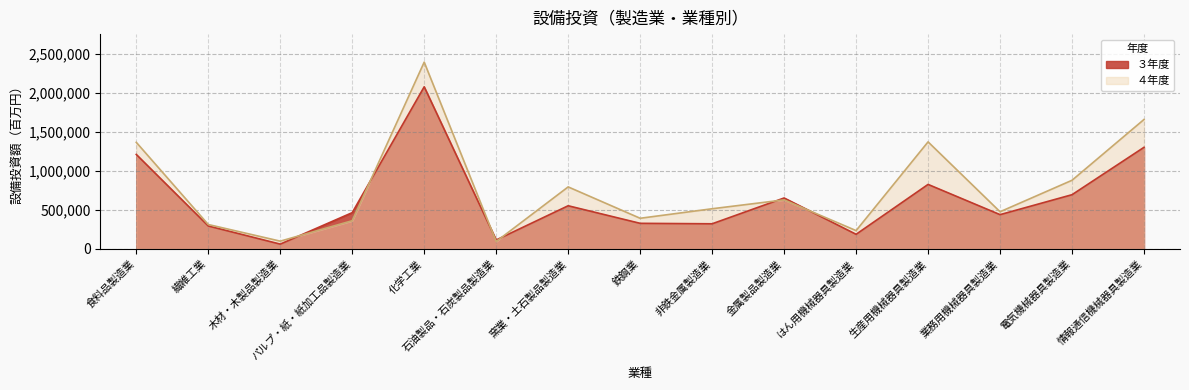

Read the ４年度 value at はん用機械器具製造業, to the nearest 50.

234300